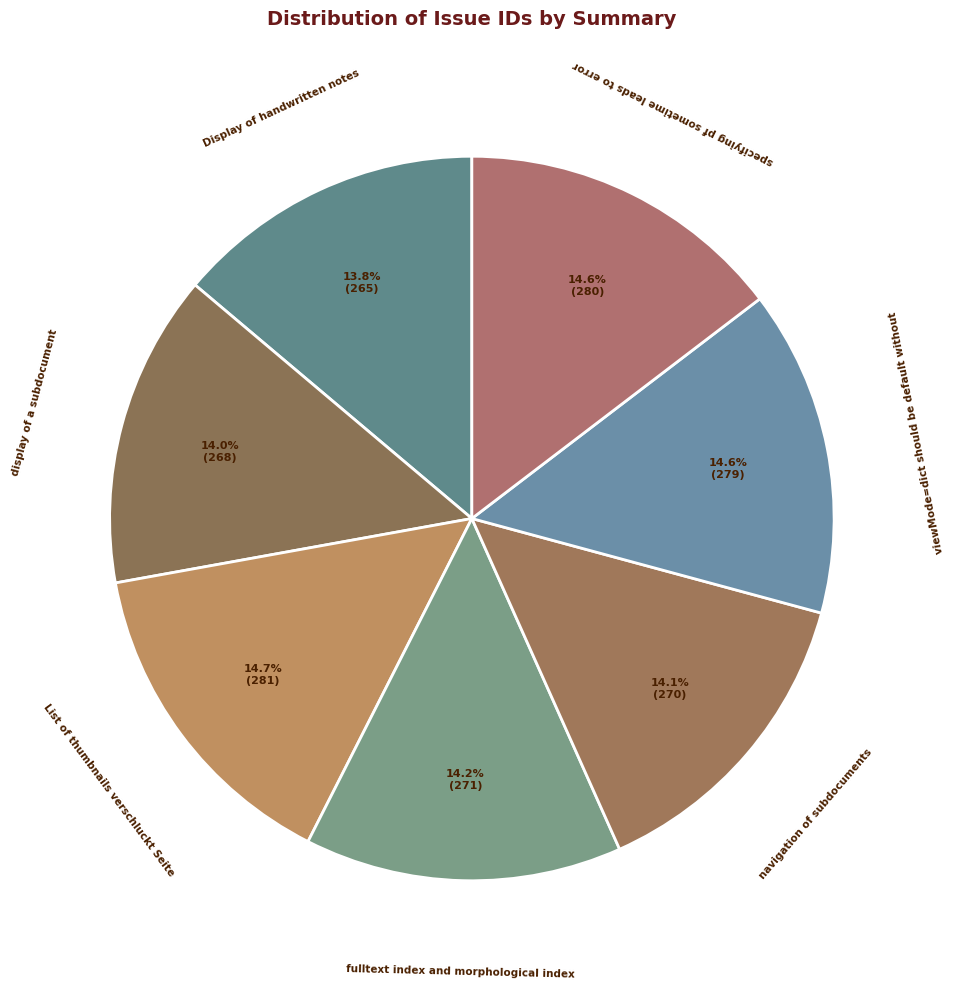

Approximately how many times larger is the value at specifying pf sometime leads to error compared to List of thumbnails verschluckt Seite?

1.0